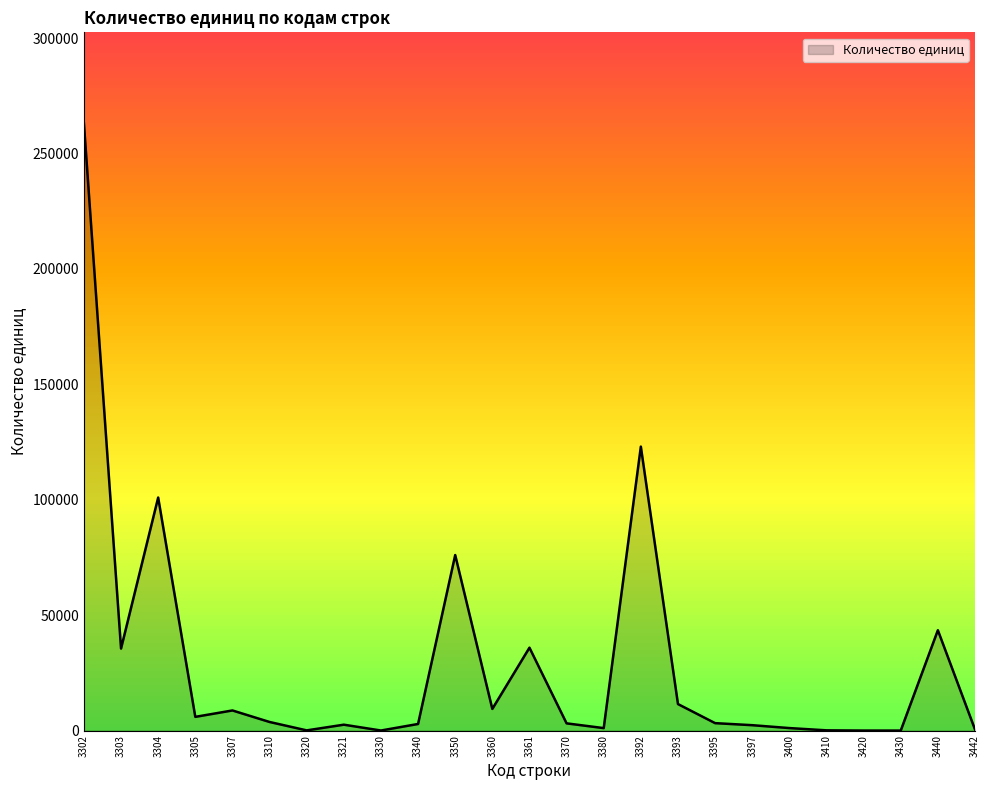

What is the maximum value shown in the chart?

263037